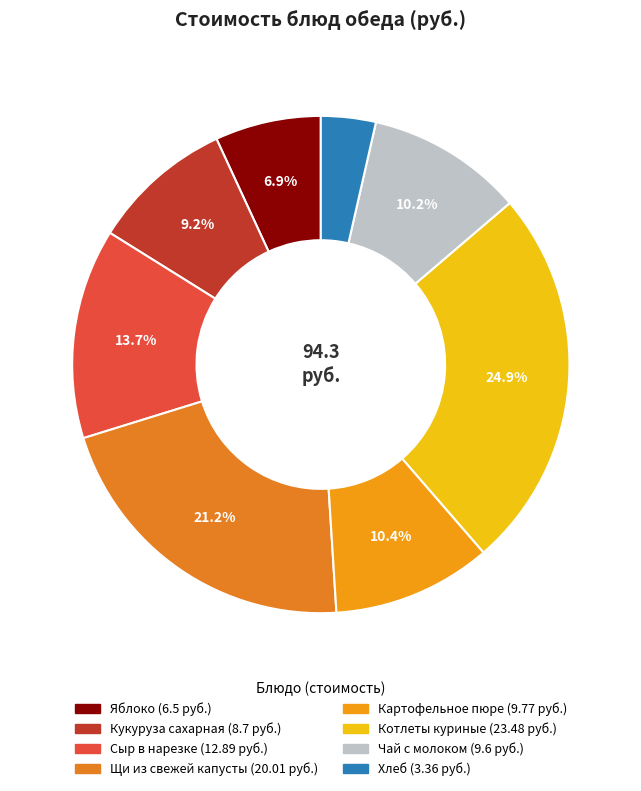

Is it true that Хлеб is 13% of the pie?

False